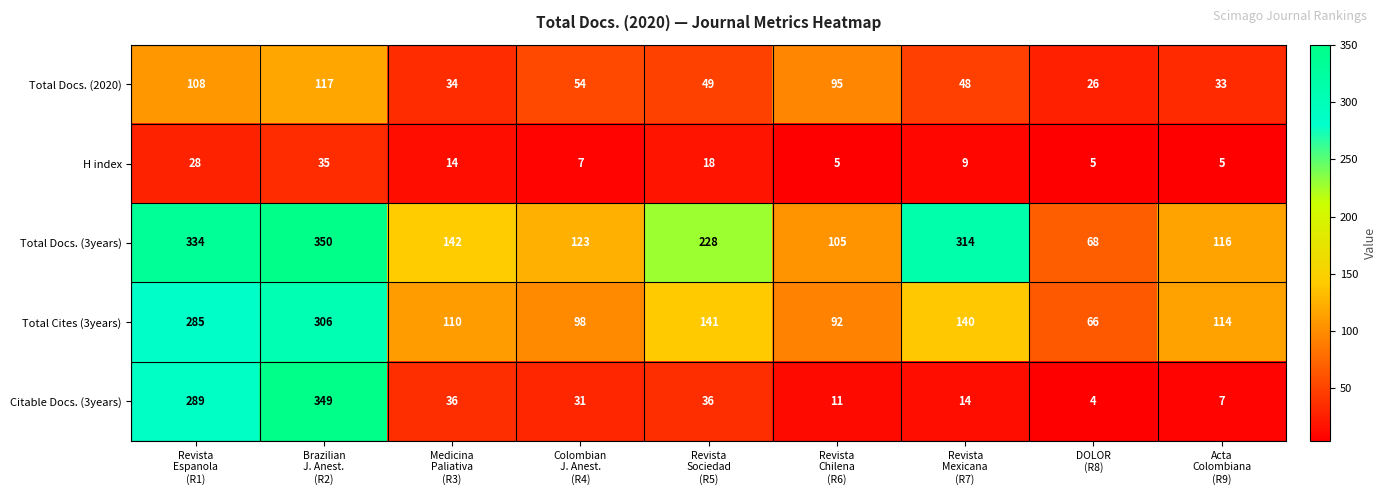

How many data points does each series have?

9